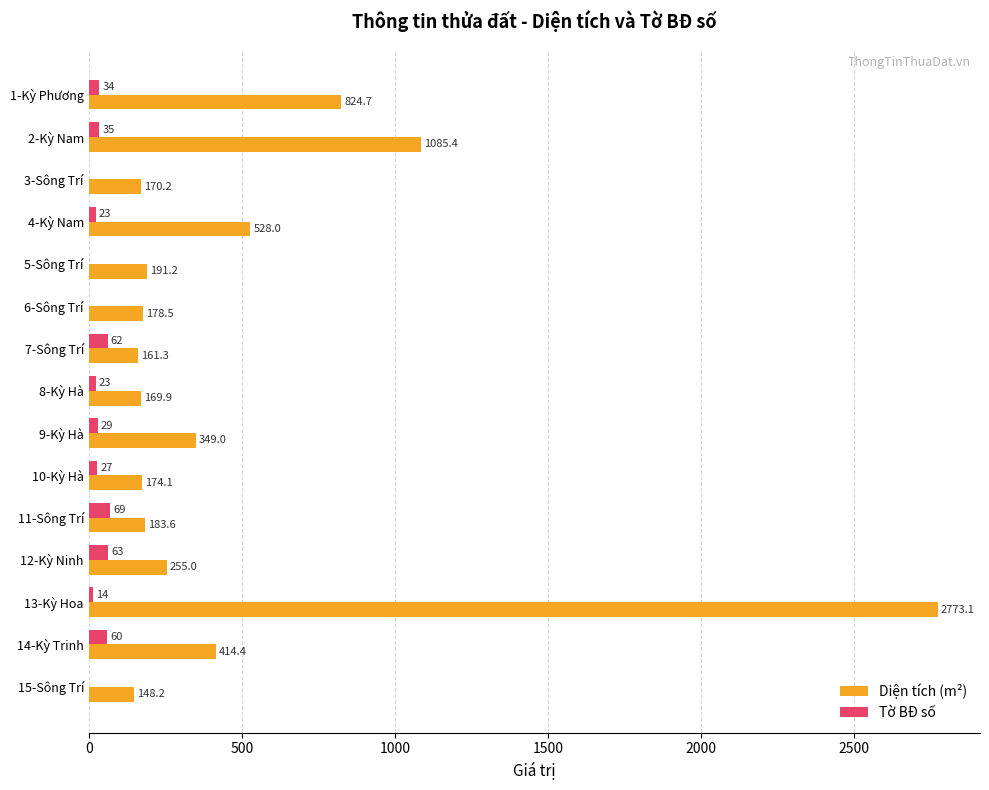

Is it true that Tờ BĐ số equals 35.0 at 2-Kỳ Nam?

True